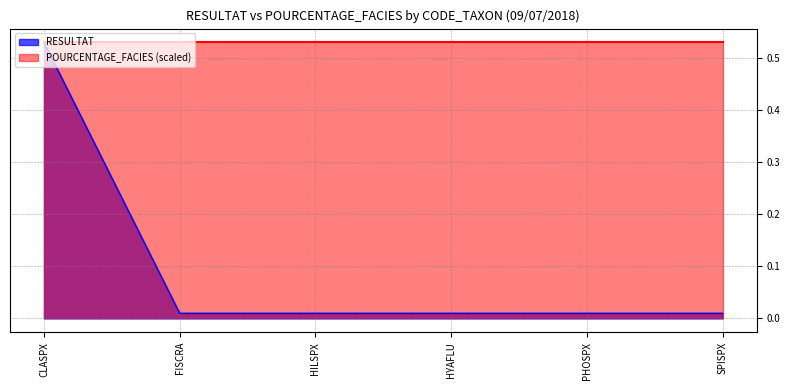

Is it true that the value at HYAFLU is 0.0?

False